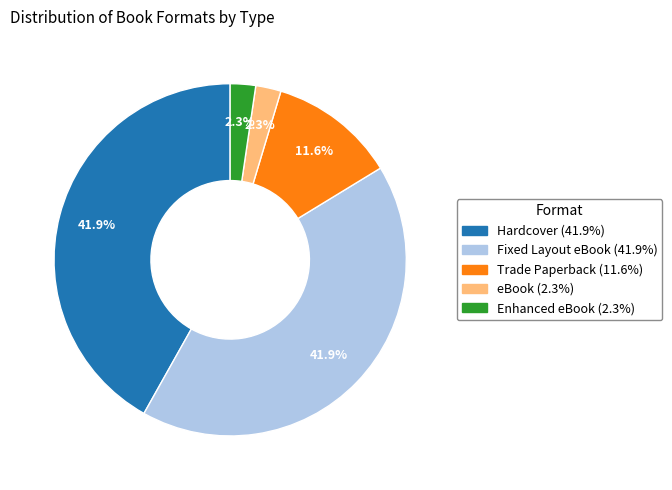

True or false: Fixed Layout eBook accounts for 42% of the total.

True